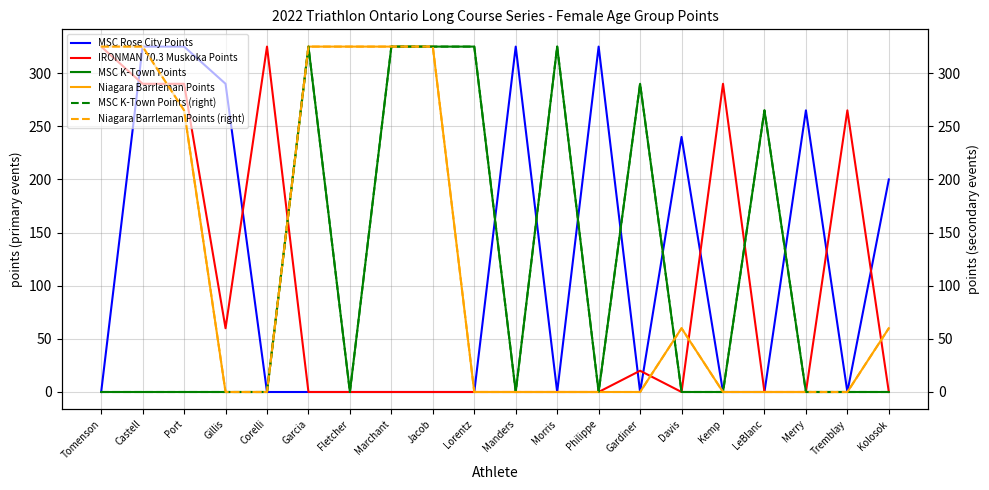

Which has a higher value, Jacob or Lorentz?

Jacob